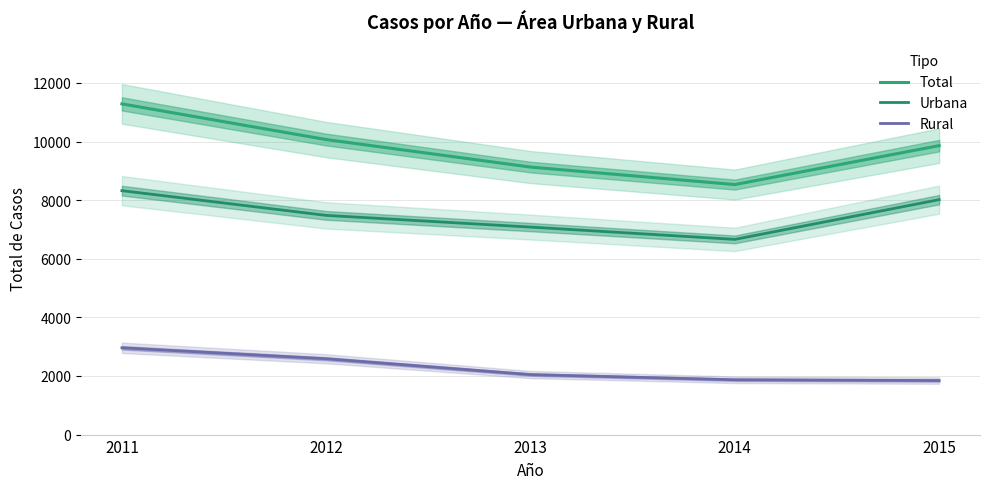

What is the maximum value for Urbana?

8325